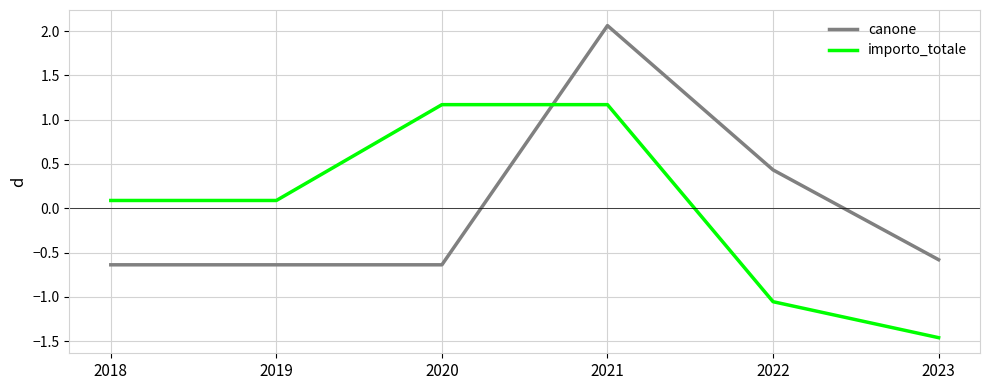

Does the chart display data point markers on the line(s)?

No